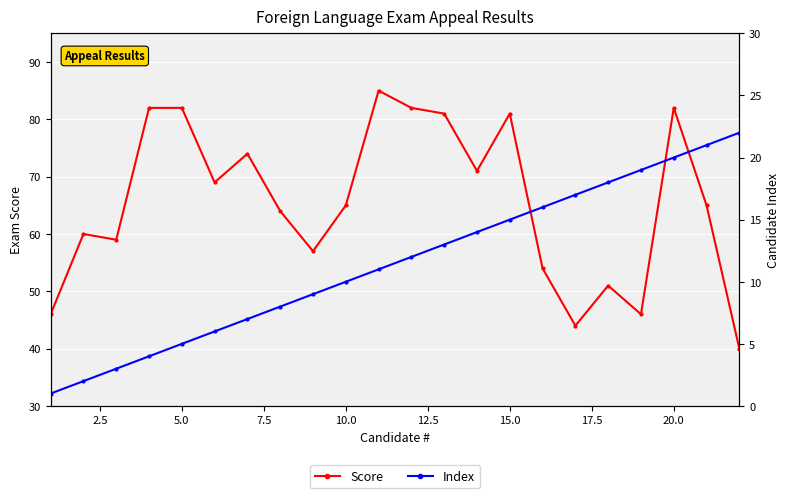

True or false: Index and Score cross at least once.

False